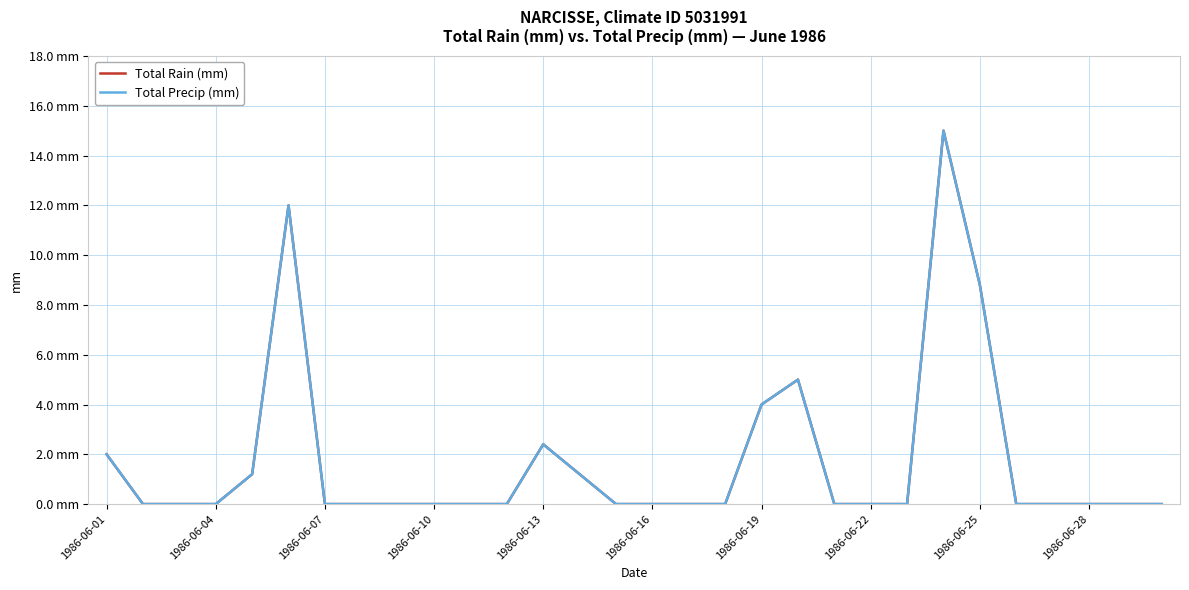

Is this an area chart (filled region under the line)?

No